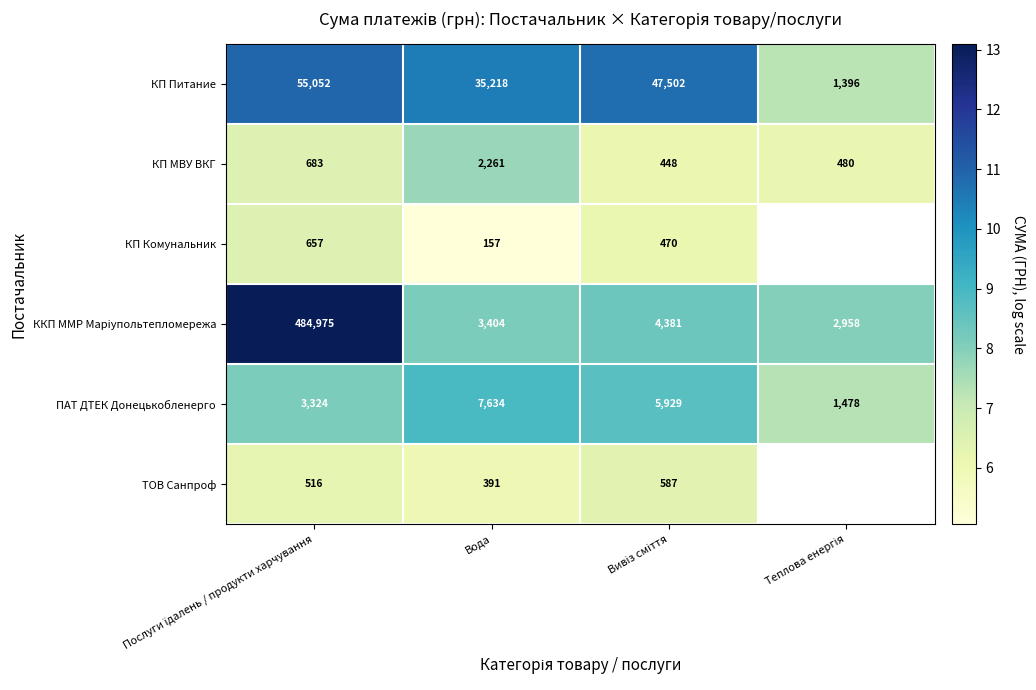

At which label is КП Питание closest to 28224?

Вода